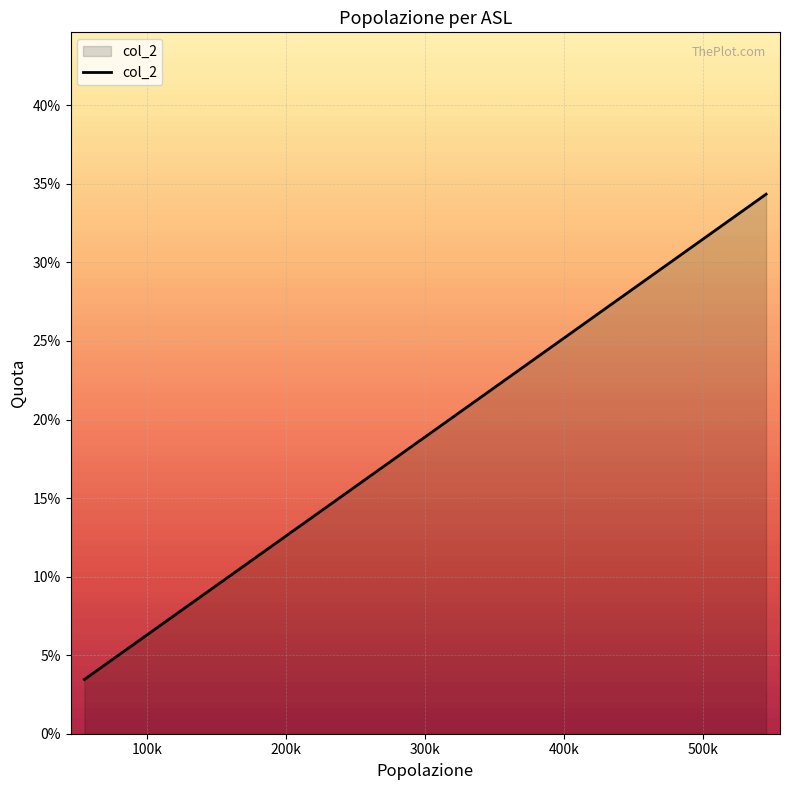

Does the chart display data point markers on the line(s)?

No